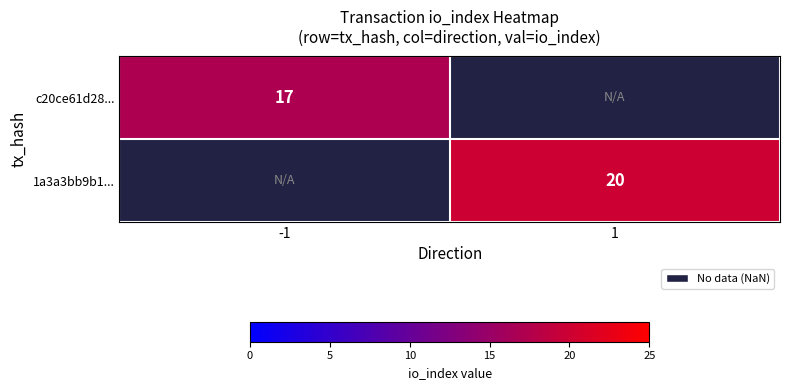

What is the minimum value shown in the chart?

17.0